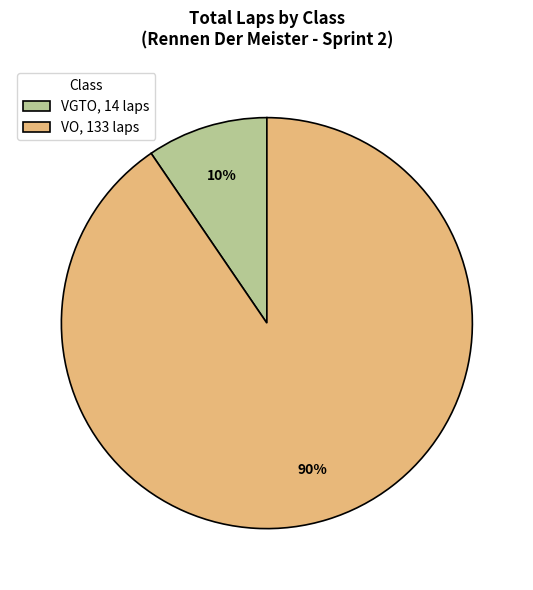

Do VGTO, 14 laps and VO, 133 laps together represent more than half of the pie?

Yes